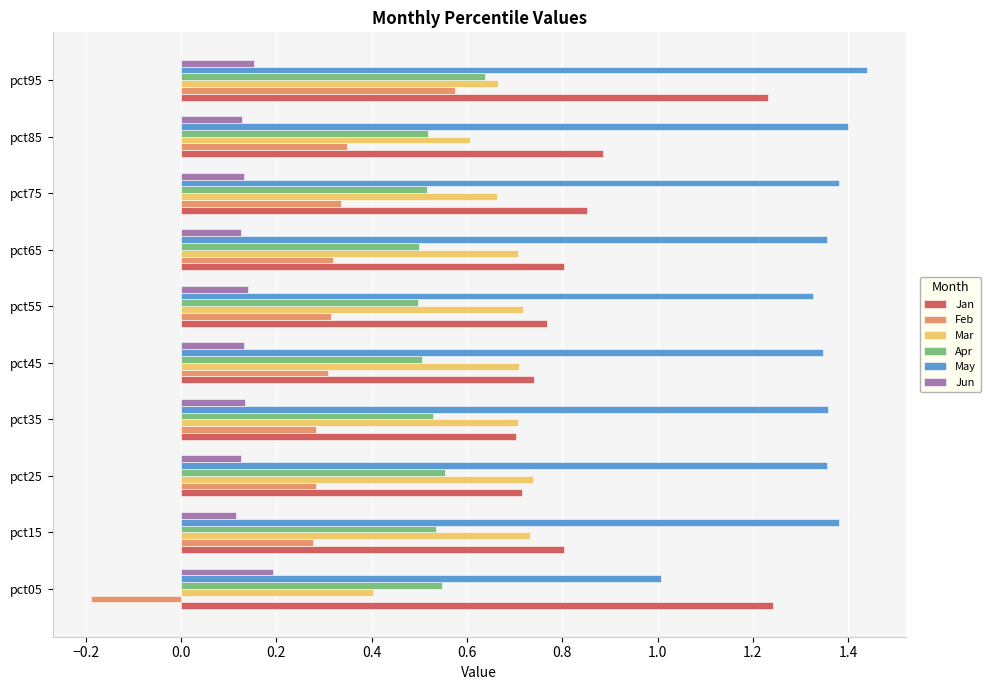

At how many categories does at least one series exceed 0?

10